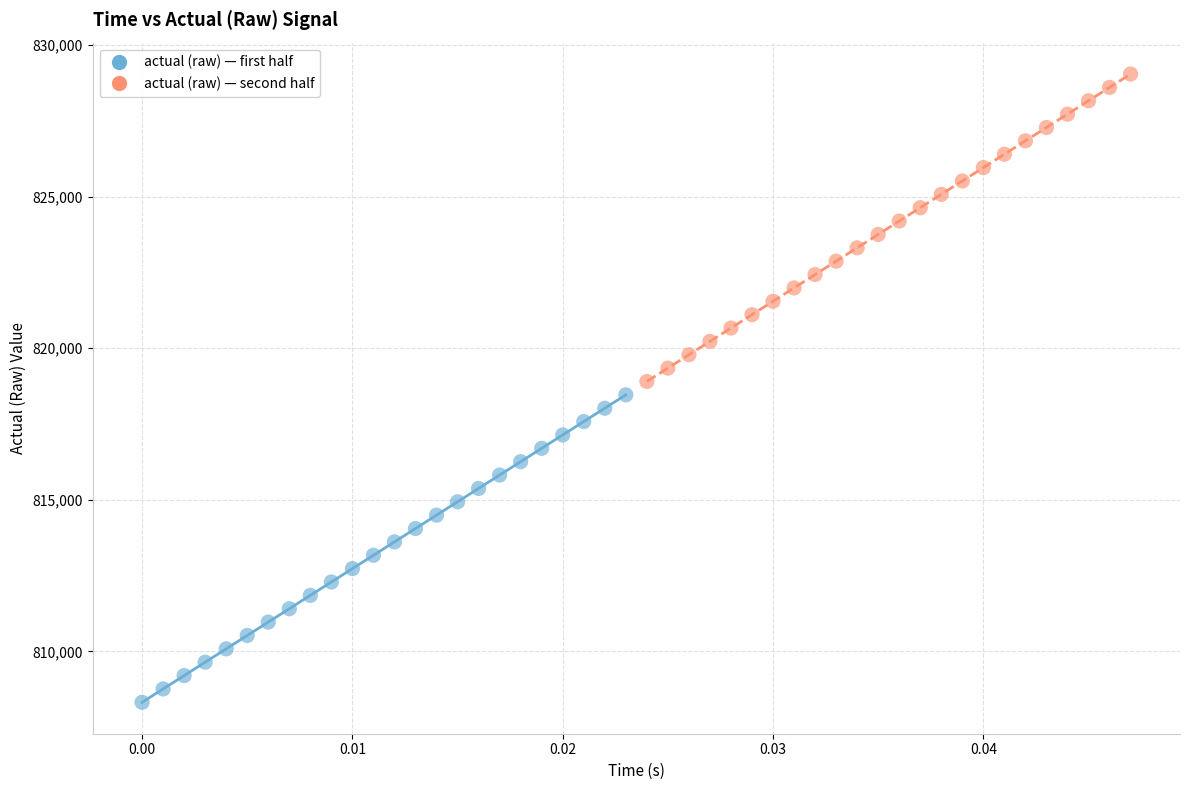

Which series contains the lowest Y value?

actual (raw) — first half